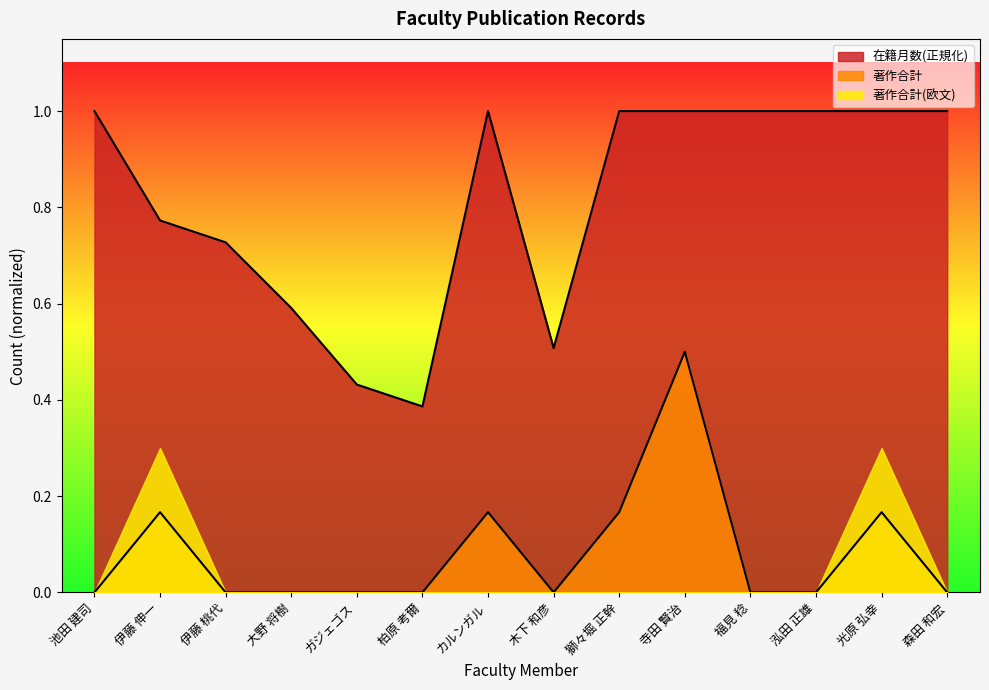

What is the difference between the highest and lowest values at 寺田 賢治?

1.0